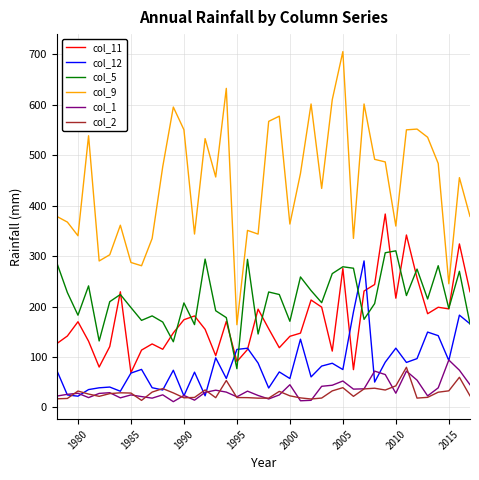

Which series has the largest total across all categories?

col_9